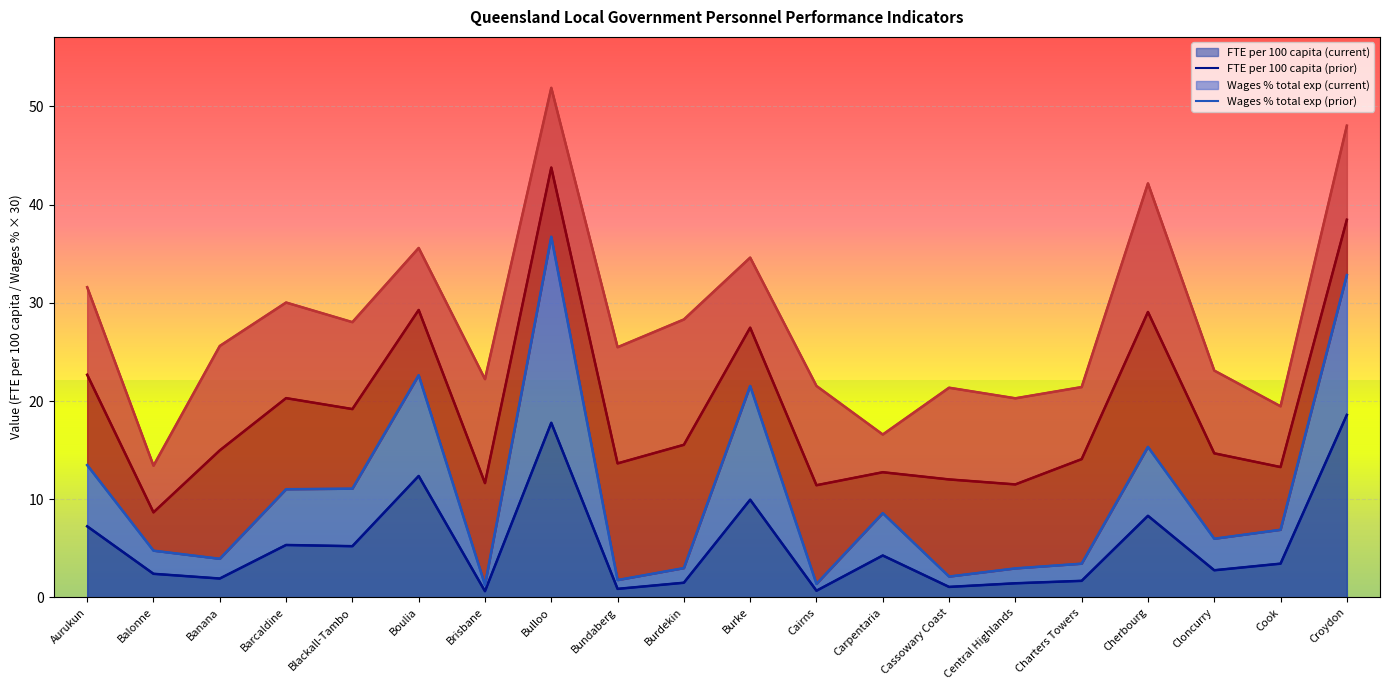

Is it true that FTE per 100 capita (current) equals 8.1 at Croydon?

False